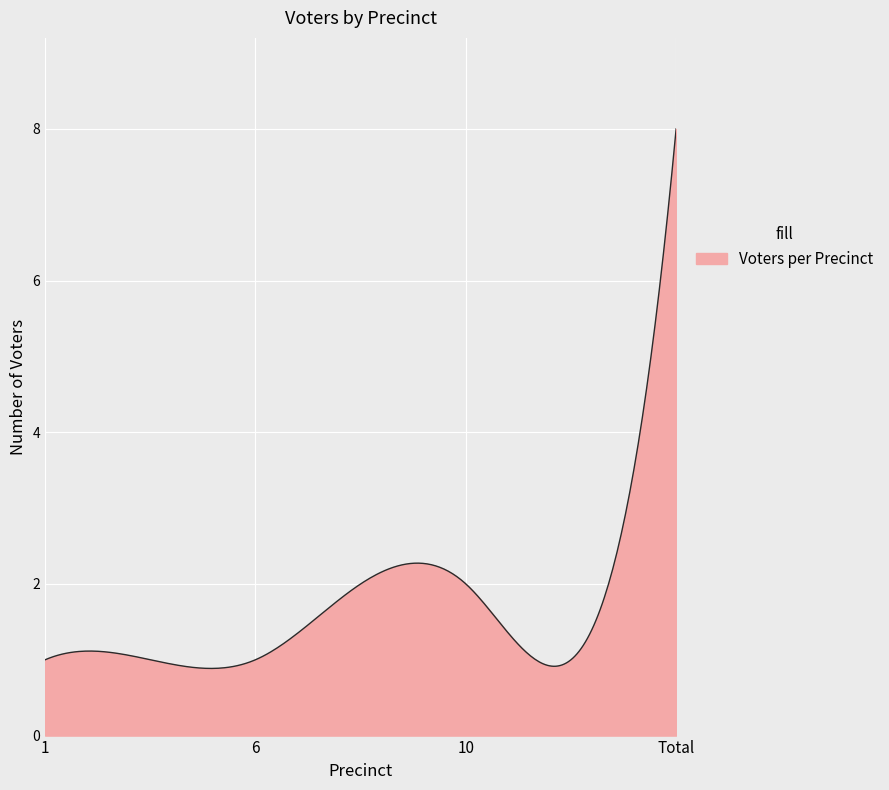

What is the greatest value displayed?

8.0